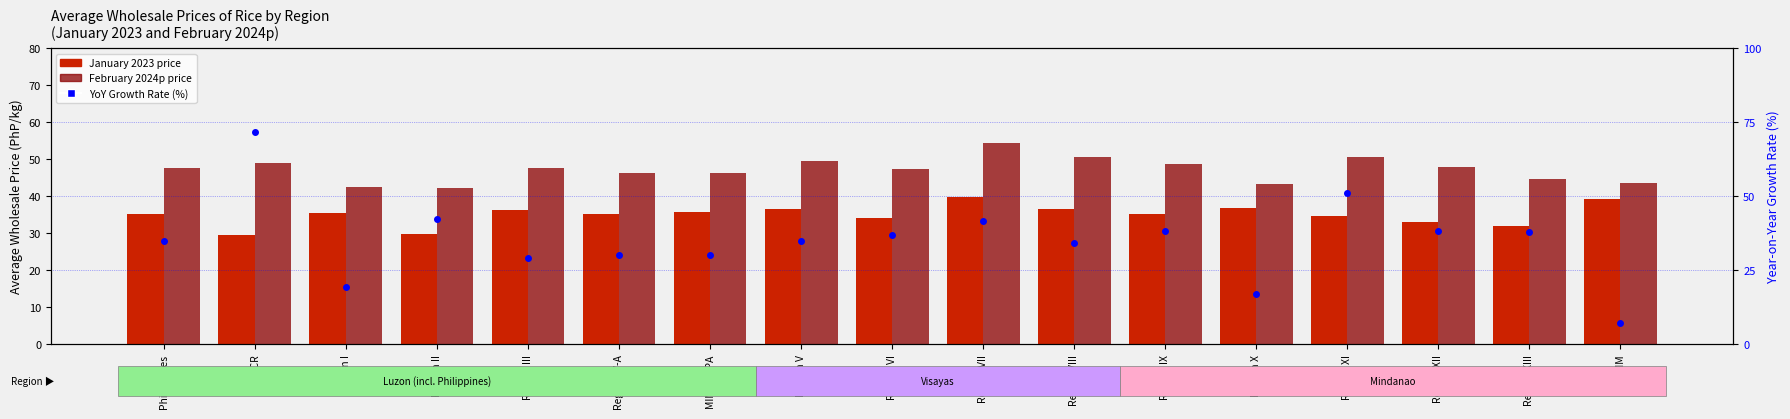

At which category is the sum across all series the highest?

NCR